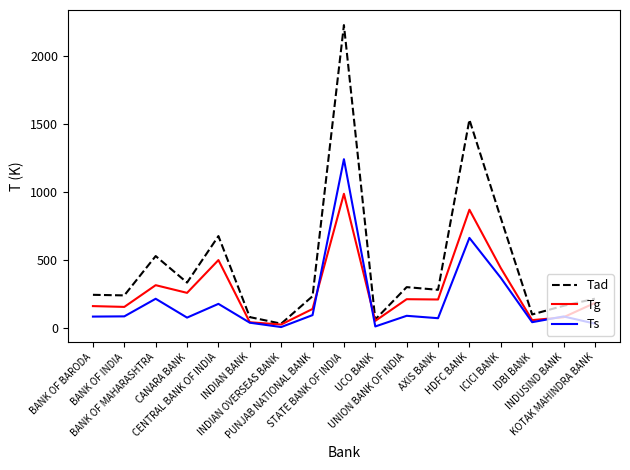

At which category does the chart reach its peak across all series?

STATE BANK OF INDIA